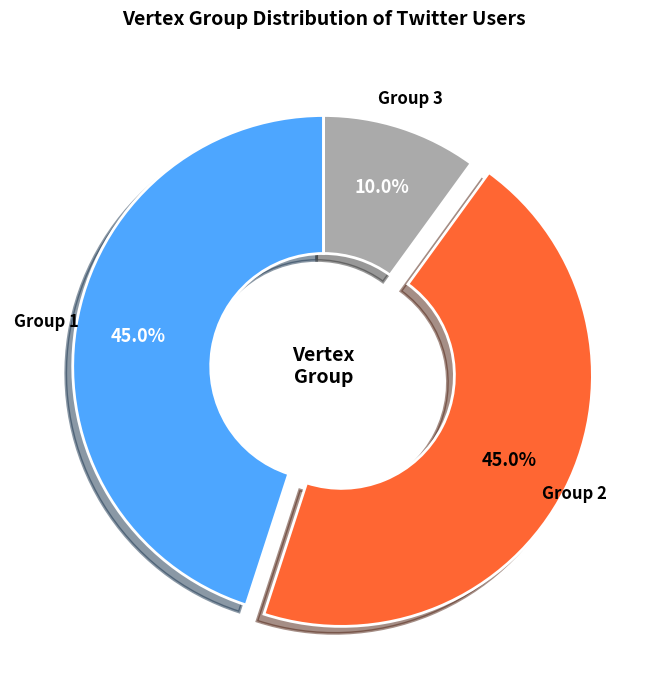

Is Group 1 the majority of the pie?

No